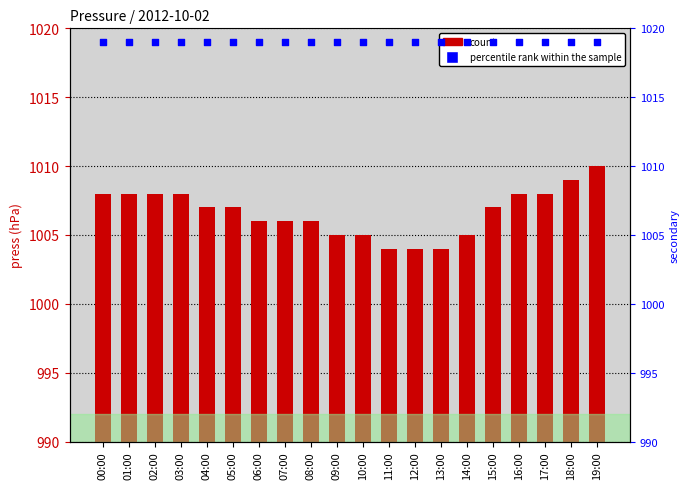

What is the total value across all series at 14:00?

2024